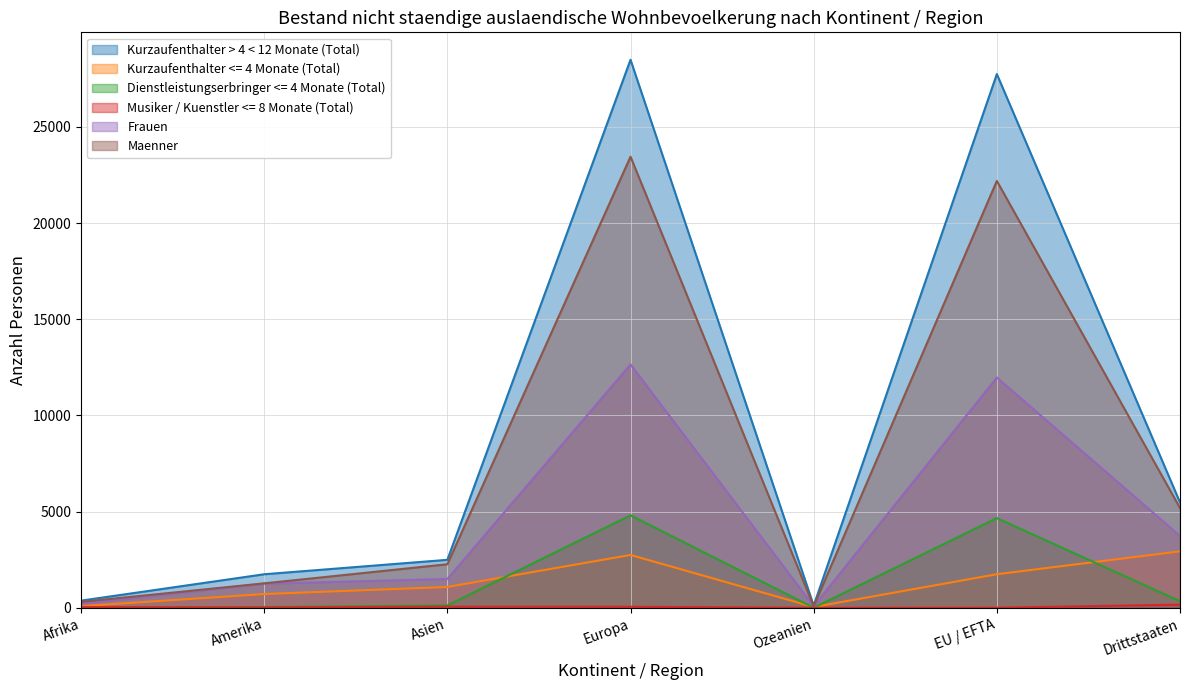

At which category is the sum across all series the highest?

Europa